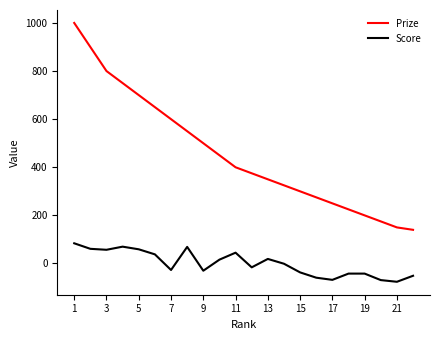

List the series in order of their peak value, highest first.

Prize, Score